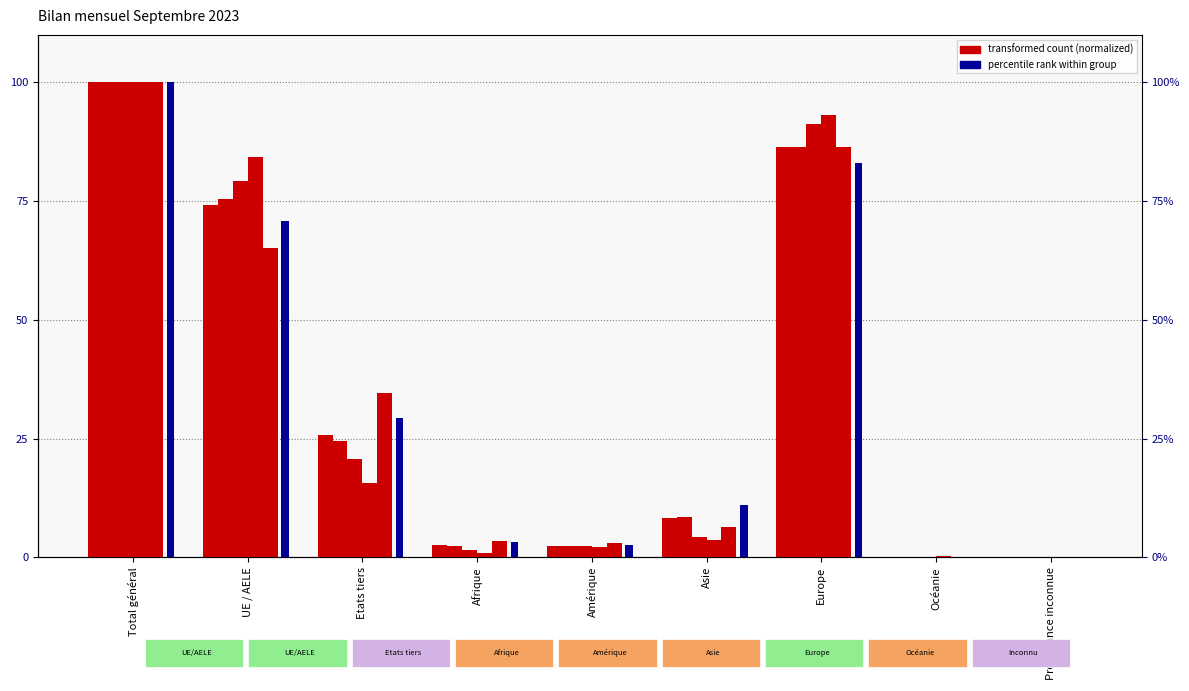

How many positive values does the Solde migratoire series have?

8